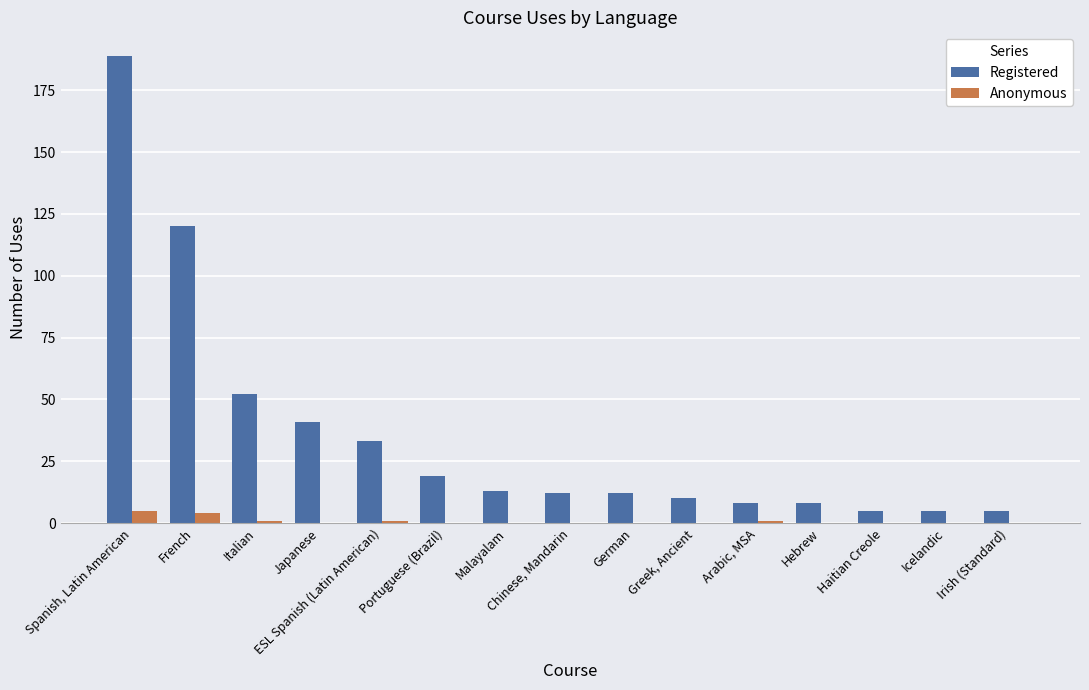

What is the spread (max minus min) of values at Icelandic?

5